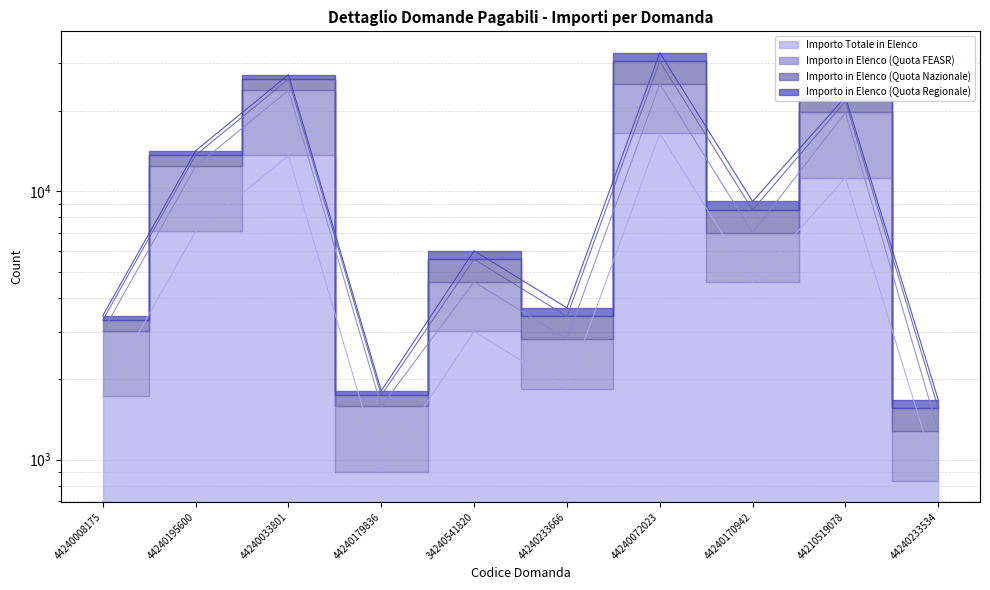

Which has a higher value, 44240170942 or 44210519078?

44210519078